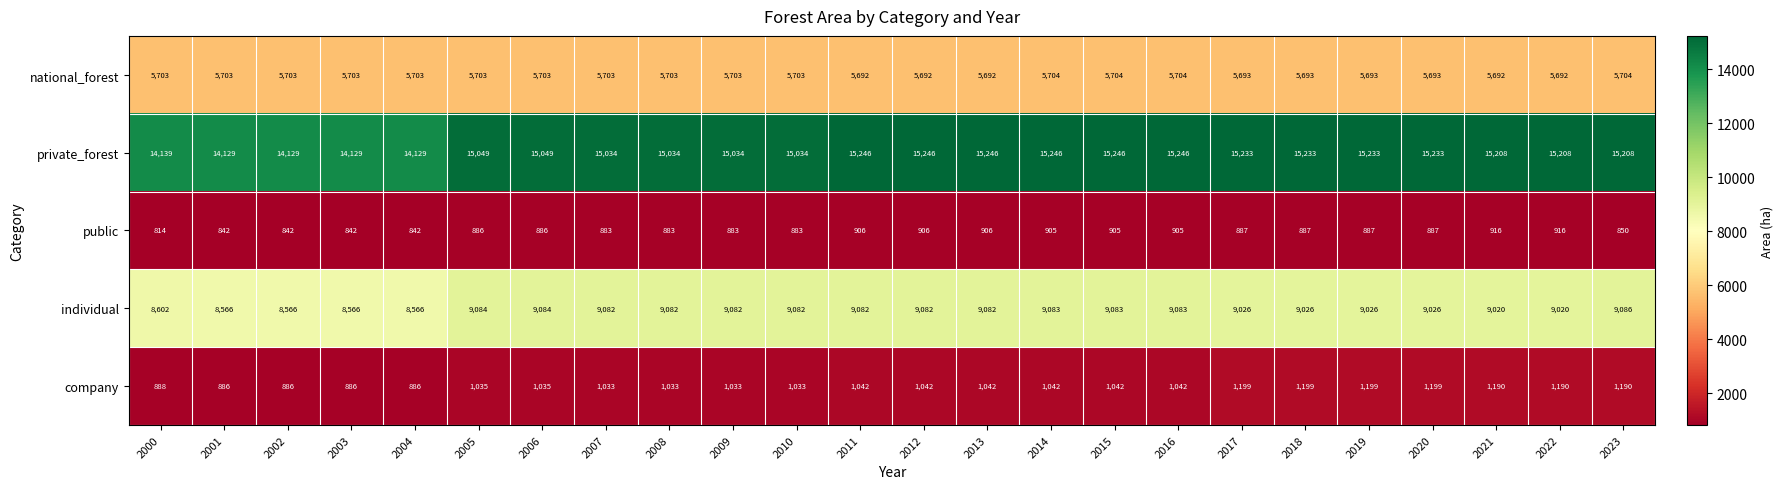

What is the total value across all series at 2016?

31980